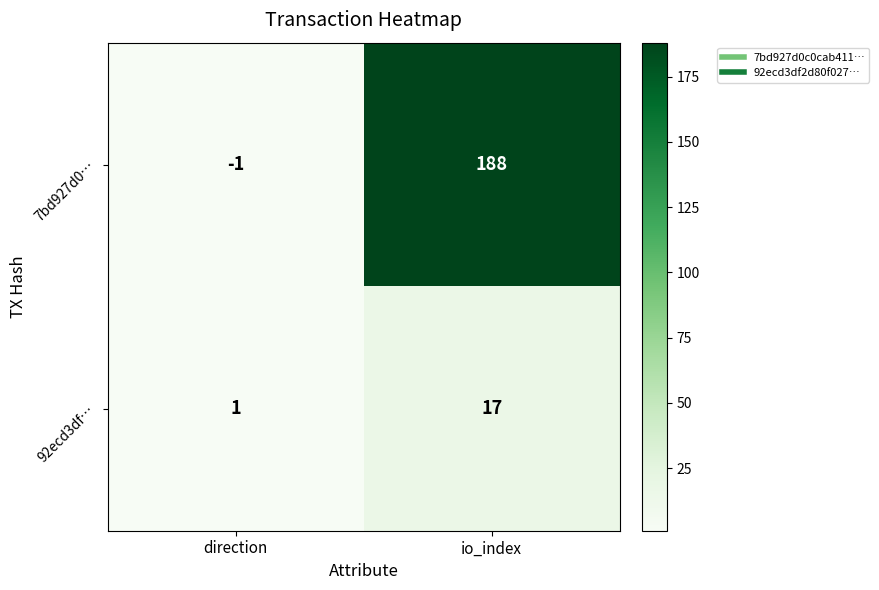

What is the greatest value displayed?

188